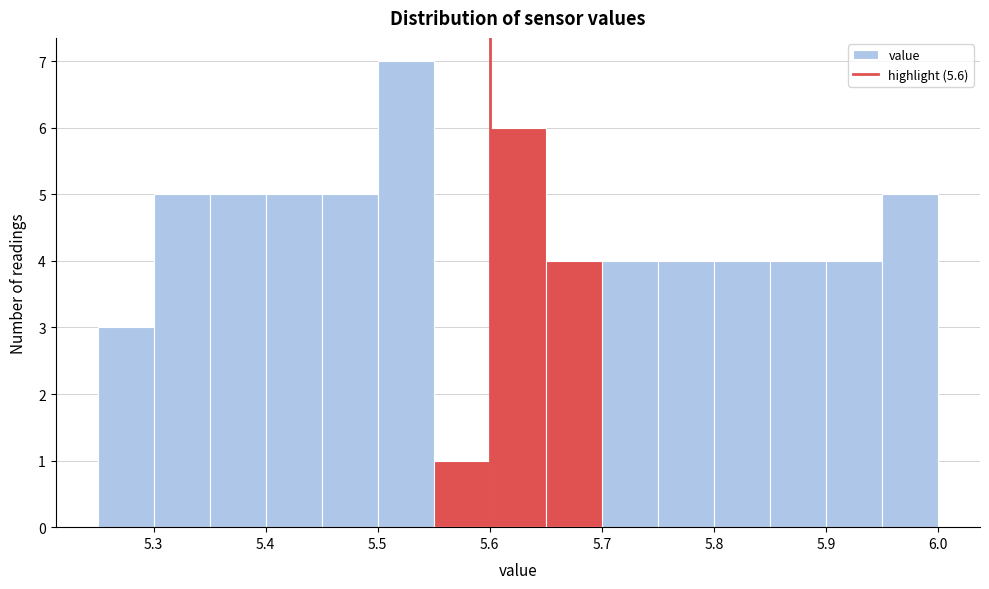

Reading left to right, transcribe this chart: for each bar, give the range it covers on the x-axis and its height. The values are not printed on the chart, so give them approximately, as read against the axis.

5.25 to 5.30: 3
5.30 to 5.35: 5
5.35 to 5.40: 5
5.40 to 5.45: 5
5.45 to 5.50: 5
5.50 to 5.55: 7
5.55 to 5.60: 1
5.60 to 5.65: 6
5.65 to 5.70: 4
5.70 to 5.75: 4
5.75 to 5.80: 4
5.80 to 5.85: 4
5.85 to 5.90: 4
5.90 to 5.95: 4
5.95 to 6.00: 5